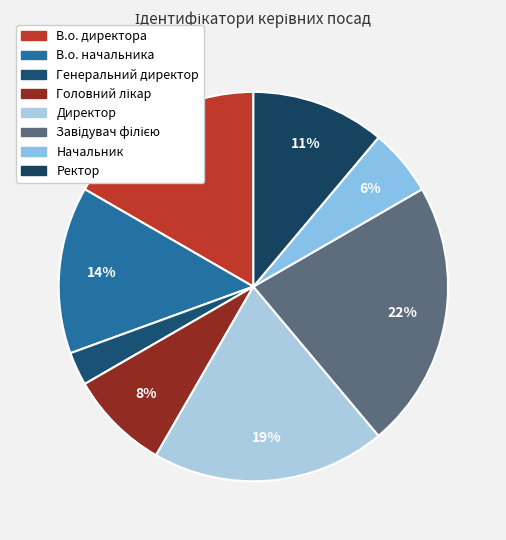

Count the number of slices in the pie.

8